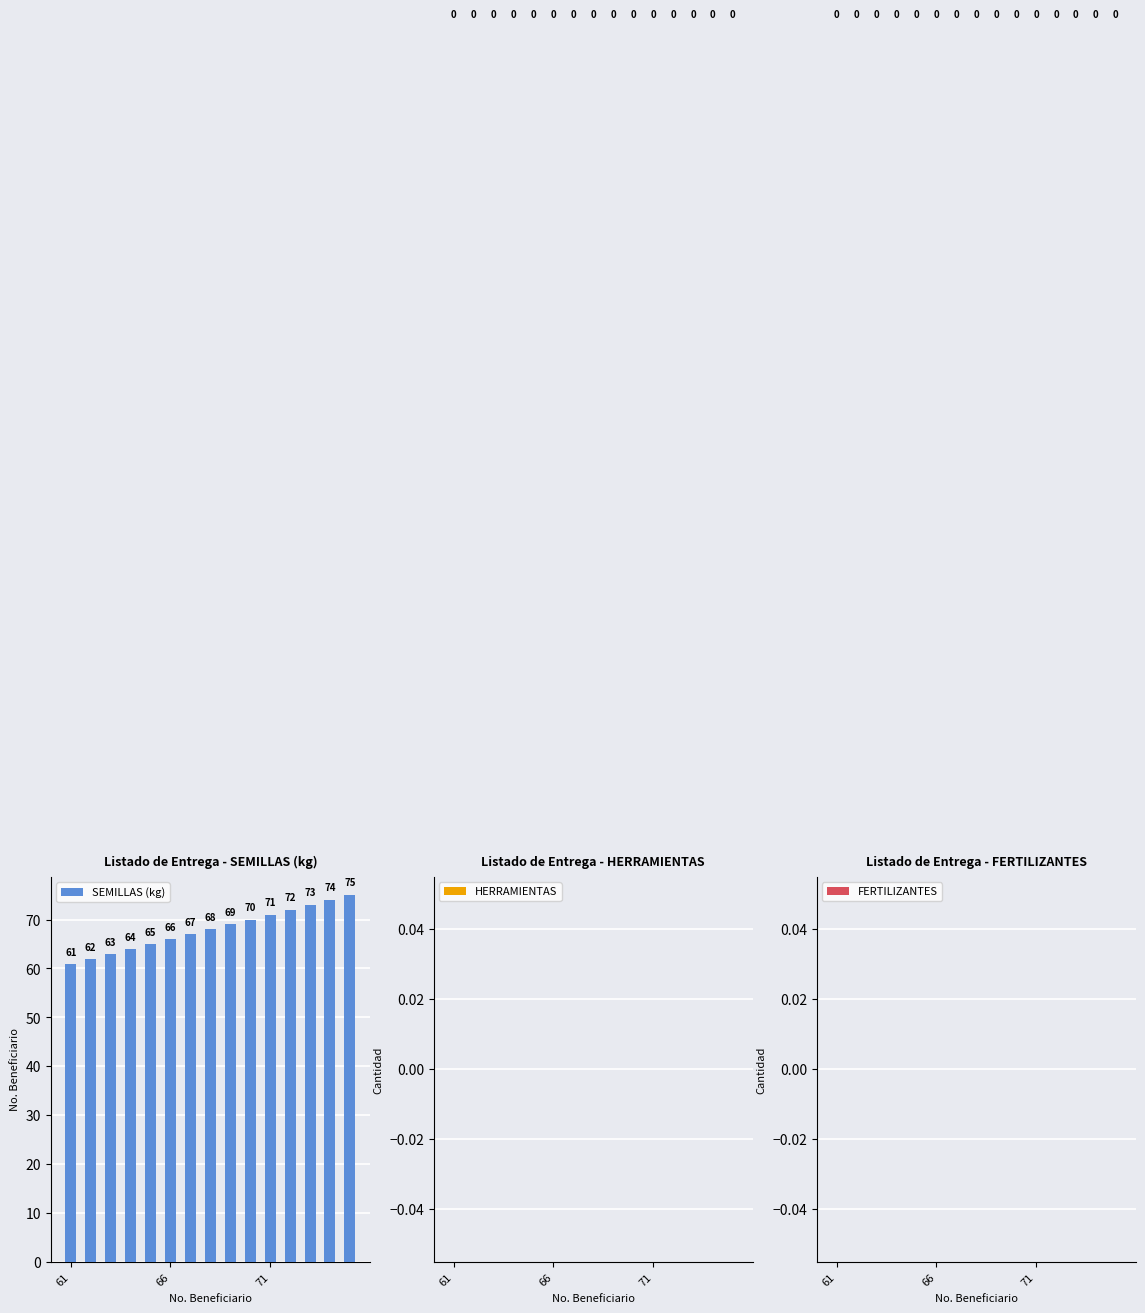

What is the smallest value displayed?

61